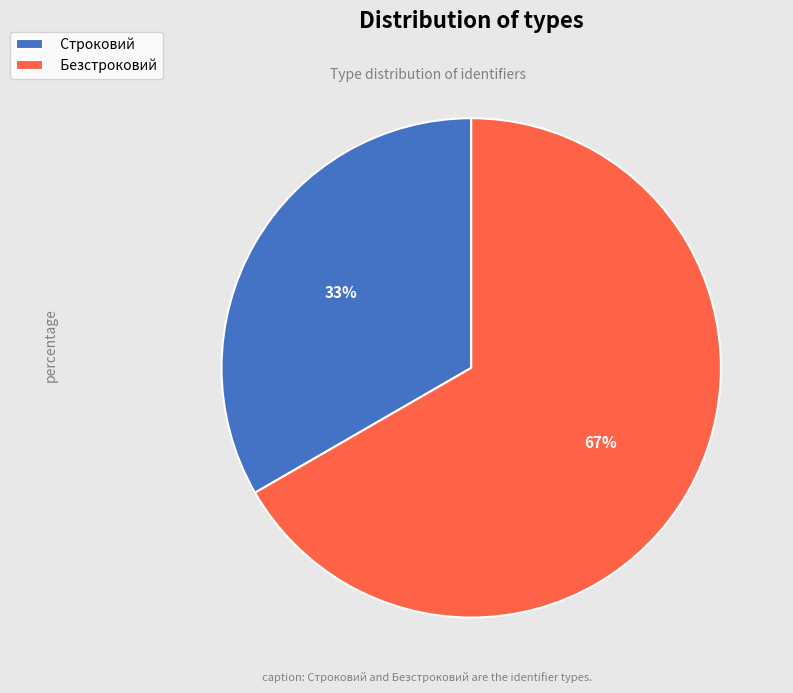

The Безстроковий slice represents 67% of the pie. True or false?

True